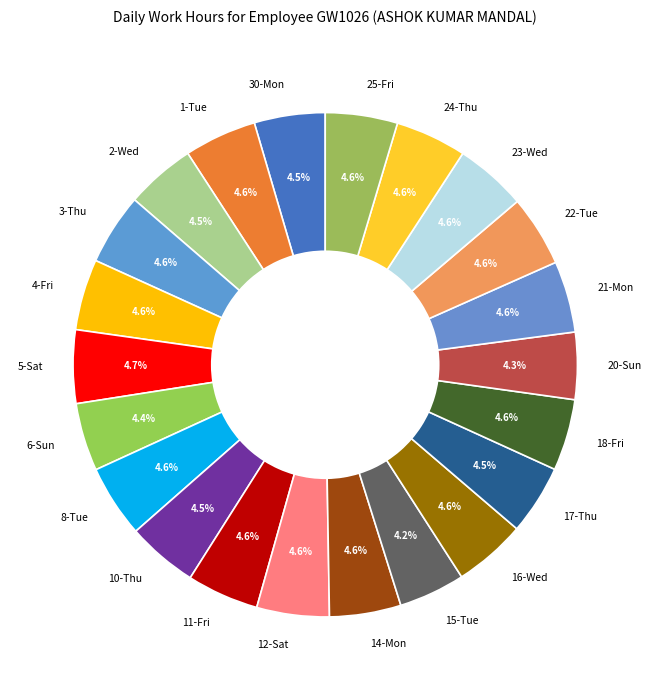

How much of the chart is everything except 17-Thu?

95.5%